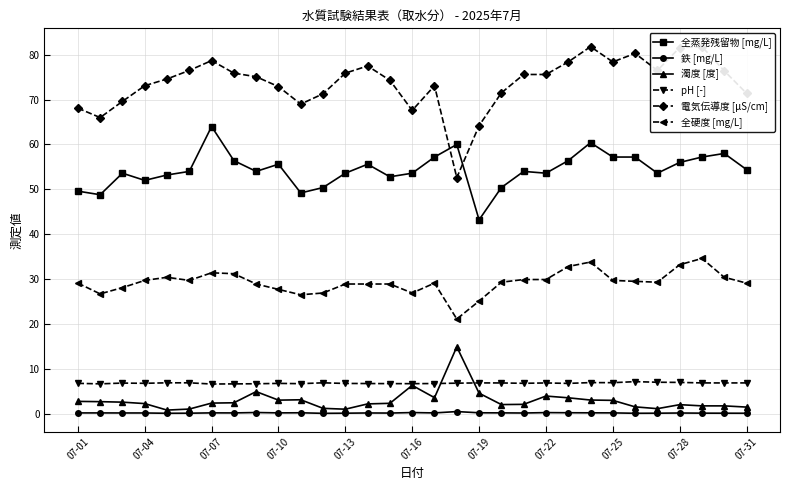

Which series has the largest range (max minus min)?

電気伝導度 [μS/cm]